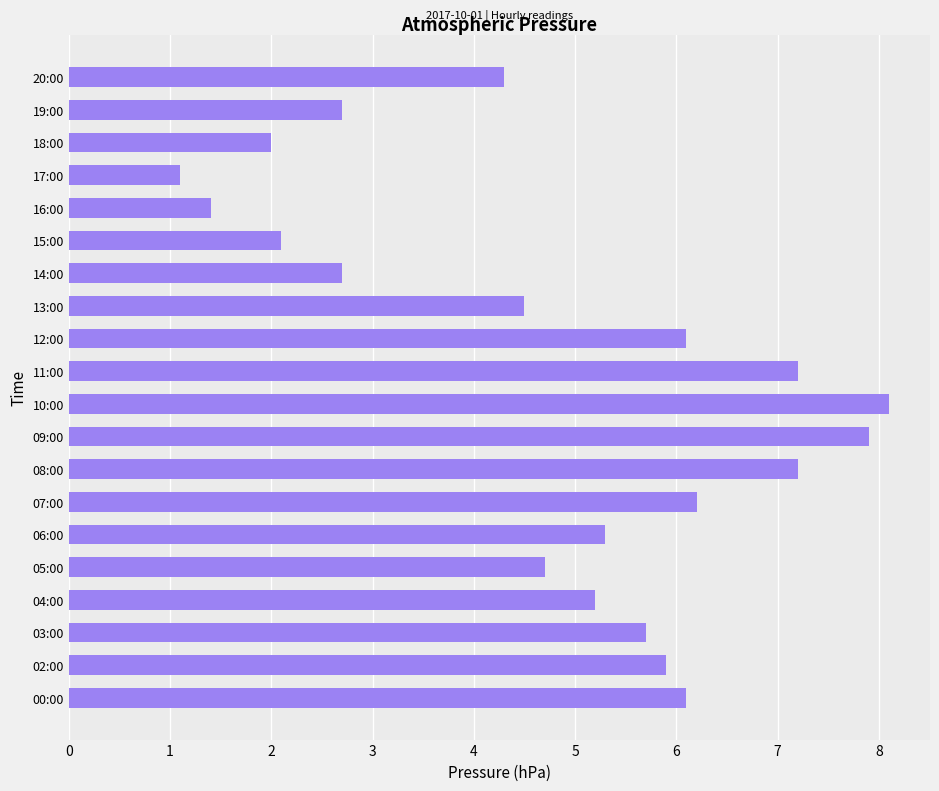

Reading bottom to top, what are all the values shown in this chart?

6.1	5.9	5.7	5.2	4.7	5.3	6.2	7.2	7.9	8.1	7.2	6.1	4.5	2.7	2.1	1.4	1.1	2.0	2.7	4.3